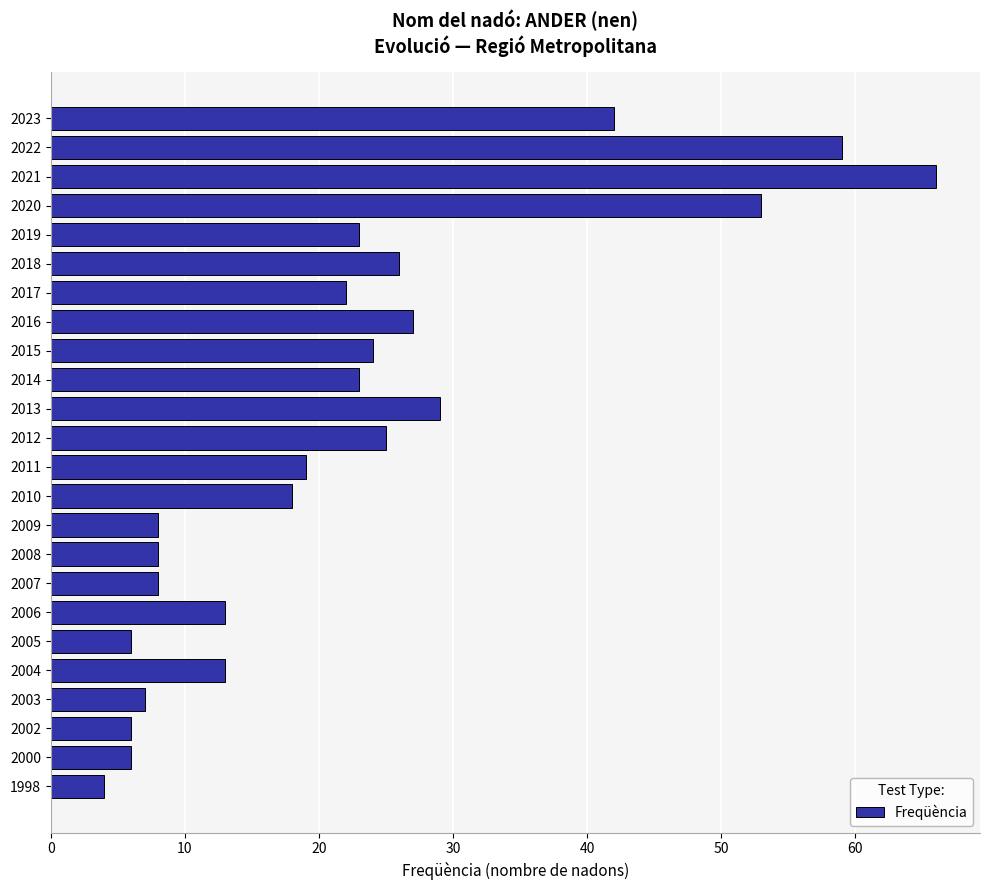

What is the average value?

22